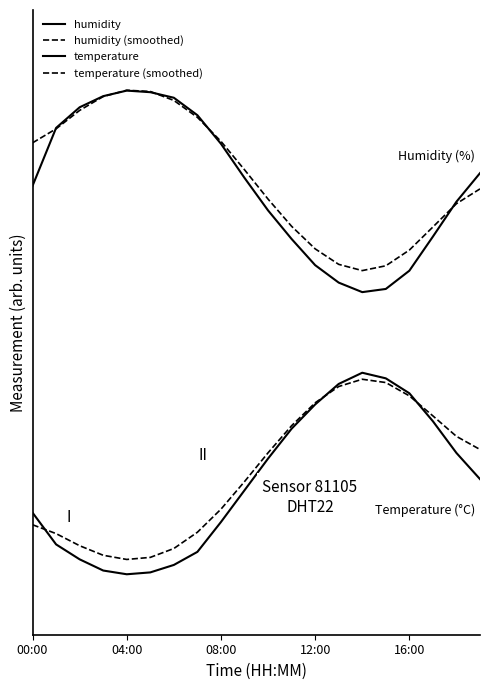

What is the label of the 4th point from the right?

16:00